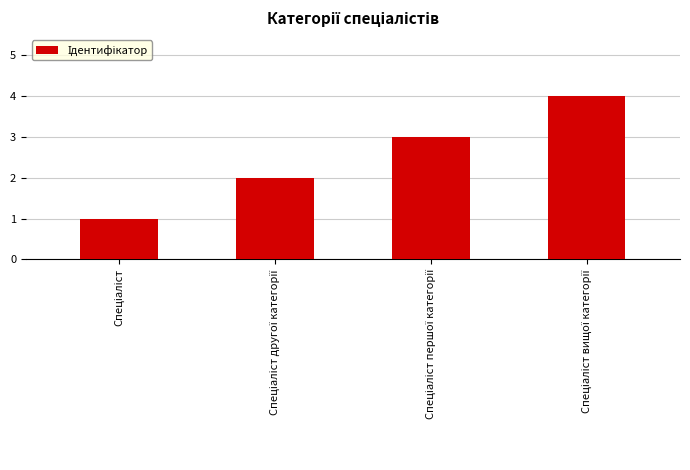

Reading left to right, what are all the values shown in this chart?

1	2	3	4